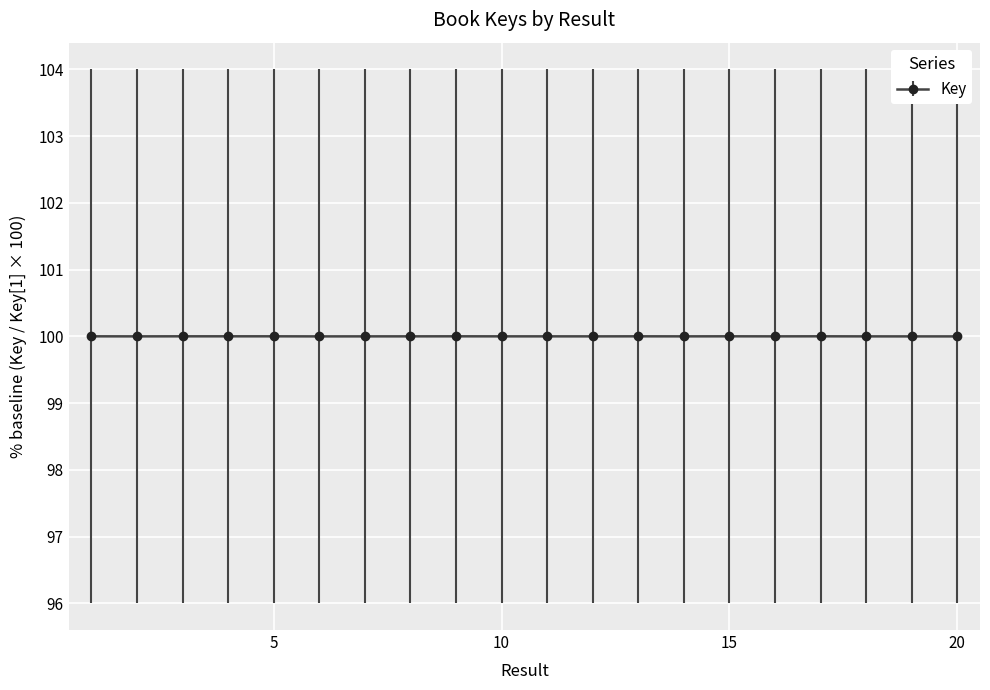

How many series are shown in this chart?

1